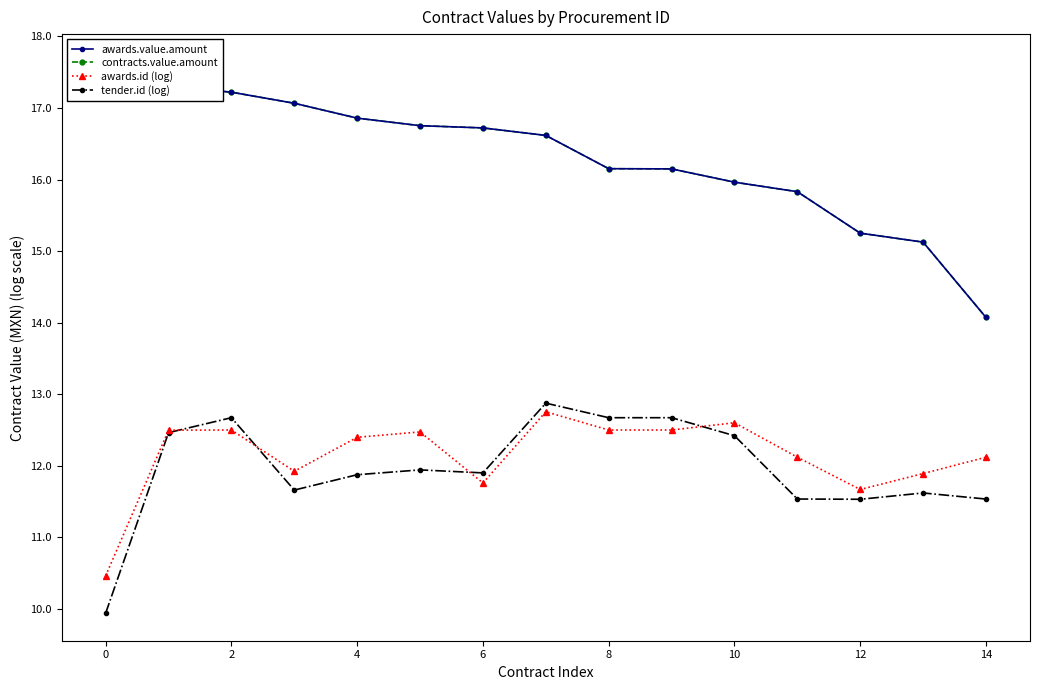

What is the smallest value displayed?

9.9